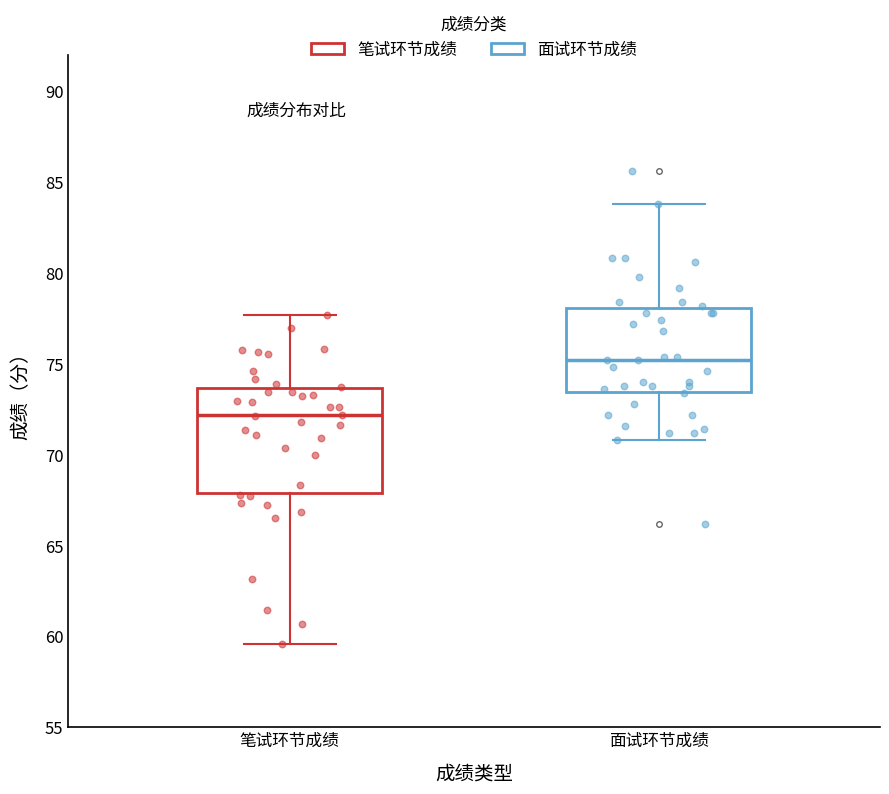

Reading left to right, read every box against the y-axis: the position of its median line, the range the box covers, and the ends of its whiskers. The values are not printed on the chart, so give them approximately, as read against the axis.

笔试环节成绩: median 72.0, box 68.0 to 73.5, whiskers 59.5 to 77.5
面试环节成绩: median 75.0, box 73.5 to 78.0, whiskers 71.0 to 84.0